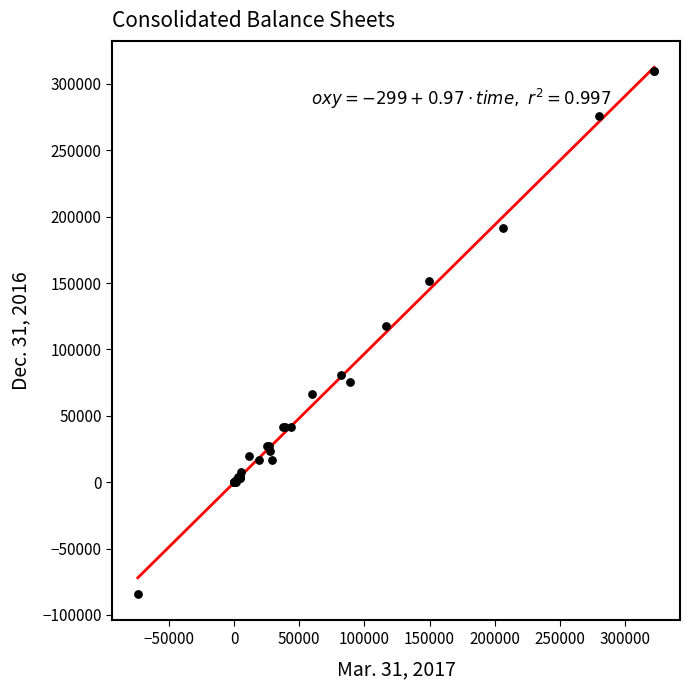

What Y value in the scatter plot is closest to 112640?

117813